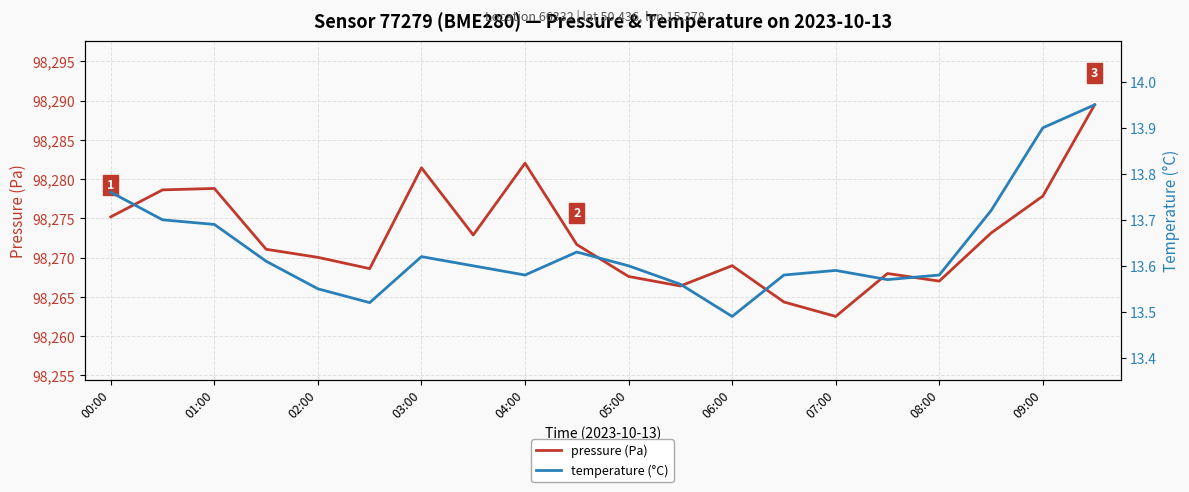

Reading left to right, list all the values displayed in this chart.

pressure (Pa): 98275.2	98278.6	98278.8	98271.1	98270.0	98268.6	98281.4	98272.9	98282.0	98271.7	98267.6	98266.4	98269.0	98264.3	98262.5	98268.0	98267.0	98273.1	98277.8	98289.5
temperature (°C): 13.8	13.7	13.7	13.6	13.6	13.5	13.6	13.6	13.6	13.6	13.6	13.6	13.5	13.6	13.6	13.6	13.6	13.7	13.9	13.9